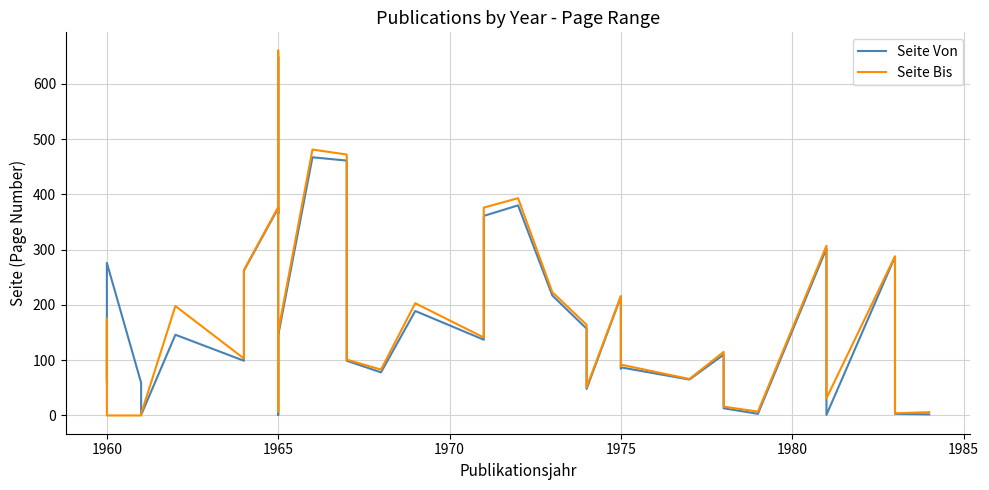

How many lines are shown in the chart?

2